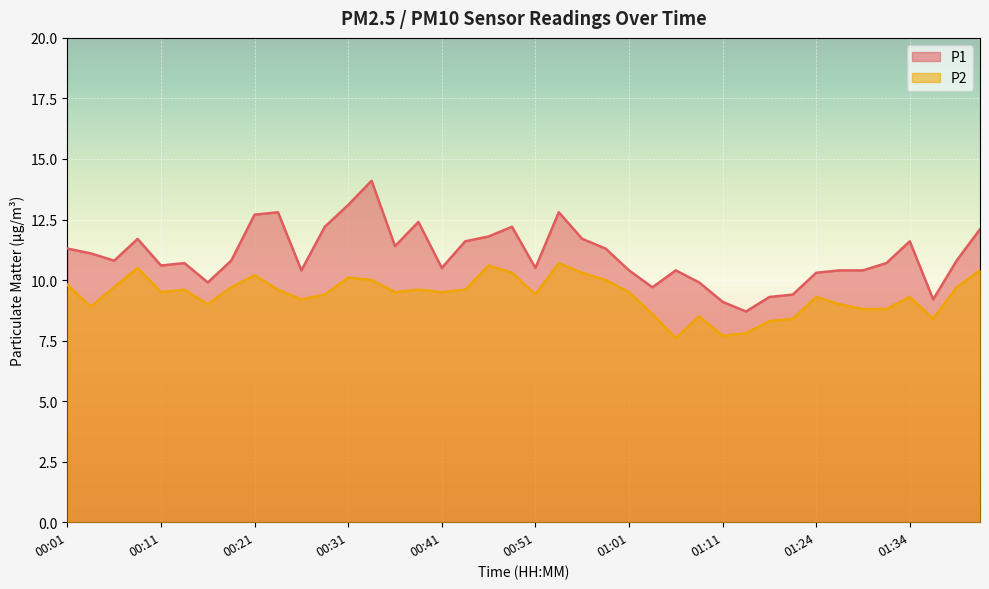

True or false: P1 and P2 cross at least once.

False